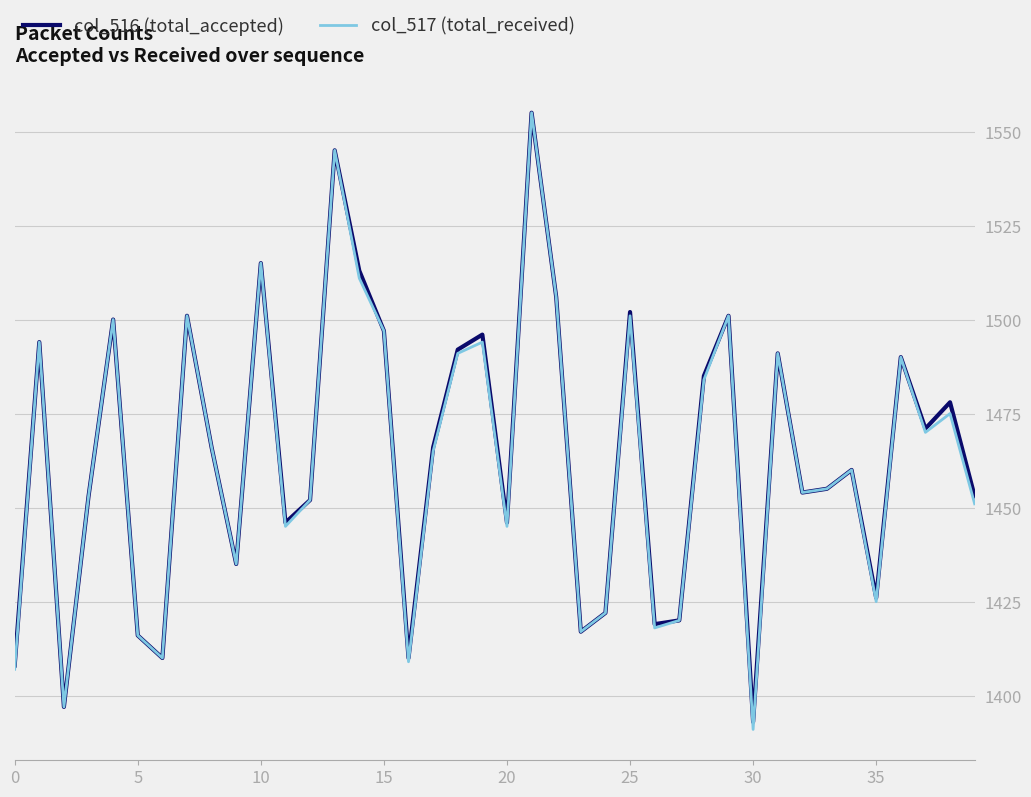

What is the maximum value for col_517 (total_received)?

1555